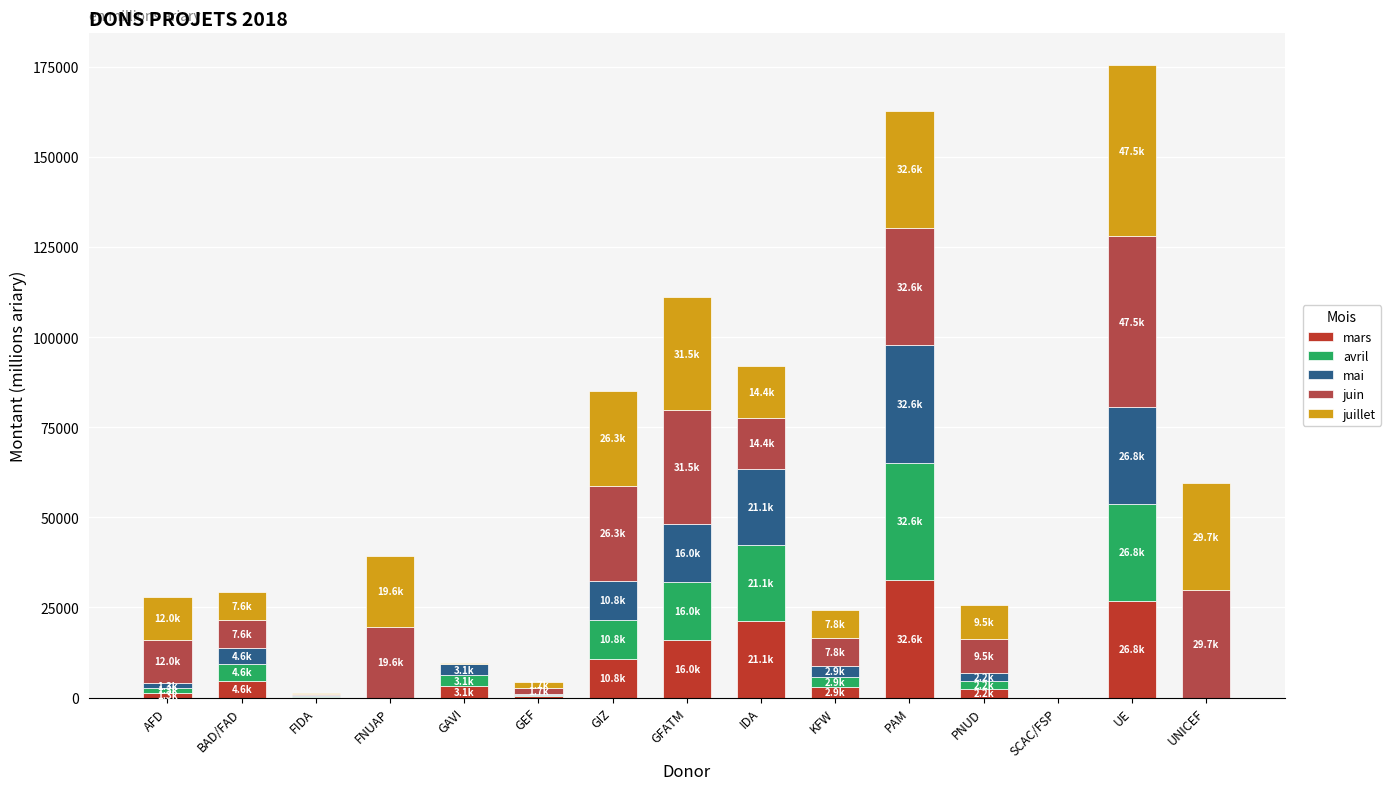

How many data points does each series have?

15